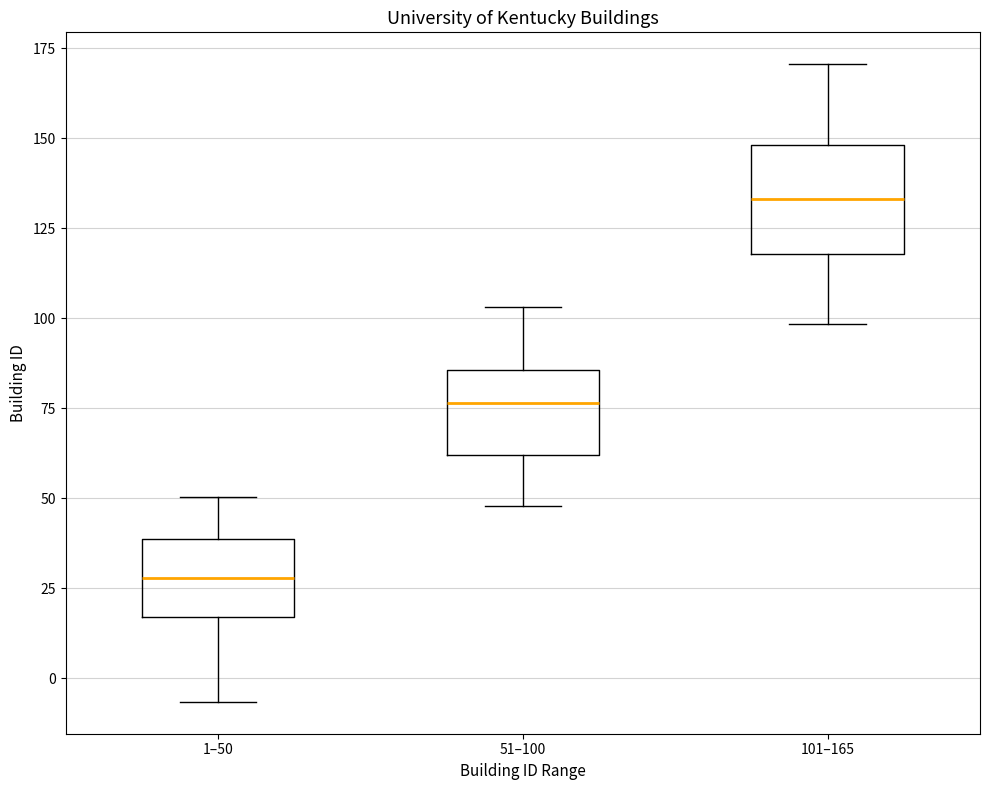

Reading left to right, transcribe this box plot: for each box, give where its median line is, the range the box spans, and where its two whiskers end, as read against the y-axis. The values are not printed on the chart, so give them approximately, as read against the axis.

1–50: median 30, box 15 to 40, whiskers -5 to 50
51–100: median 75, box 60 to 85, whiskers 50 to 105
101–165: median 135, box 120 to 150, whiskers 100 to 170